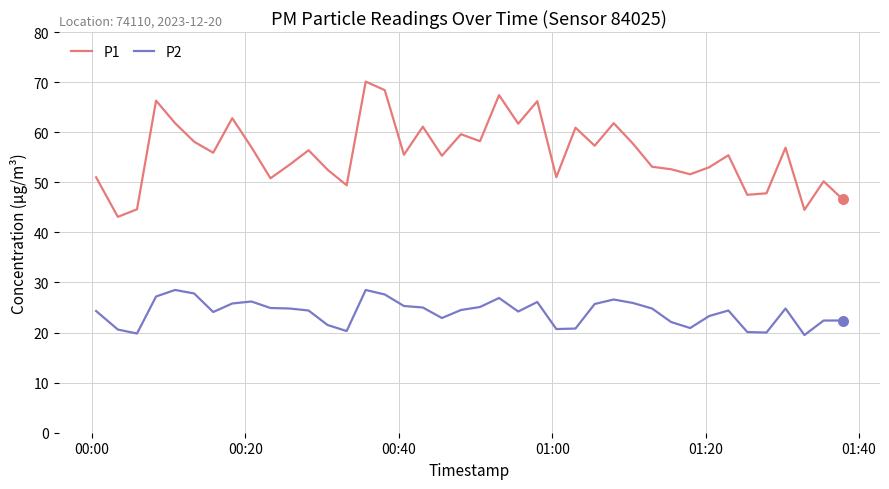

Which series has the largest total across all categories?

P1